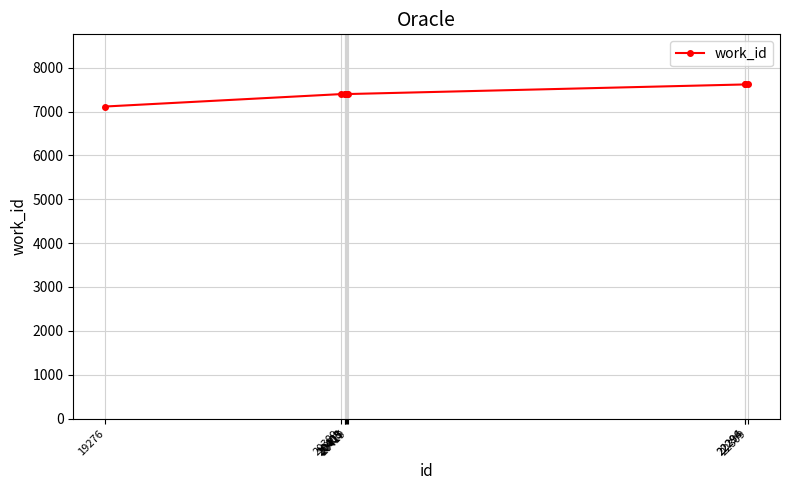

What is the difference between the maximum and minimum values?

503